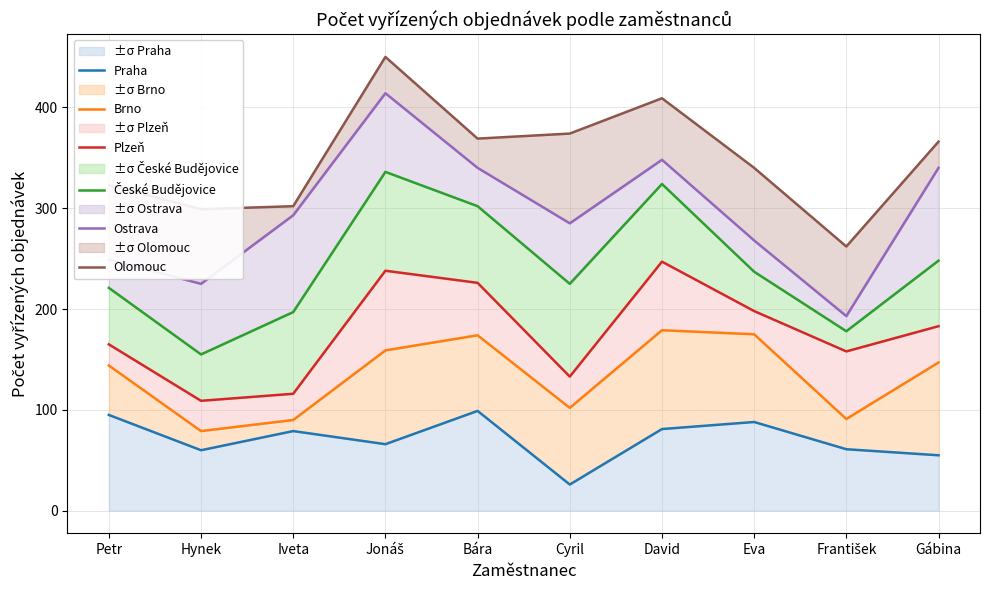

True or false: Ostrava and Praha cross at least once.

False